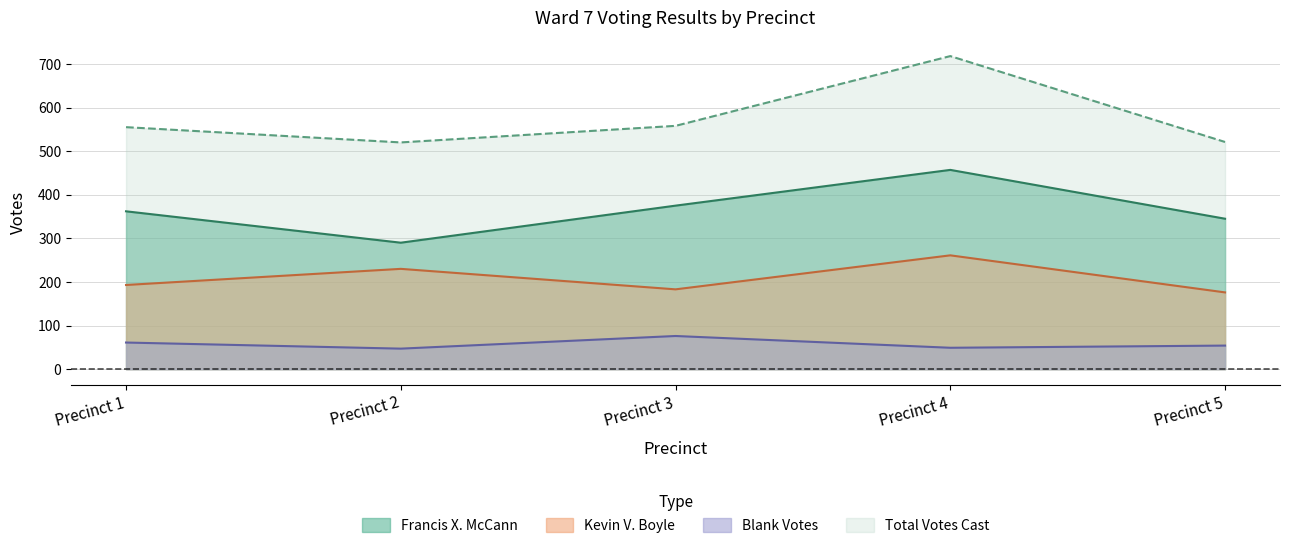

How many distinct data groups are displayed?

4